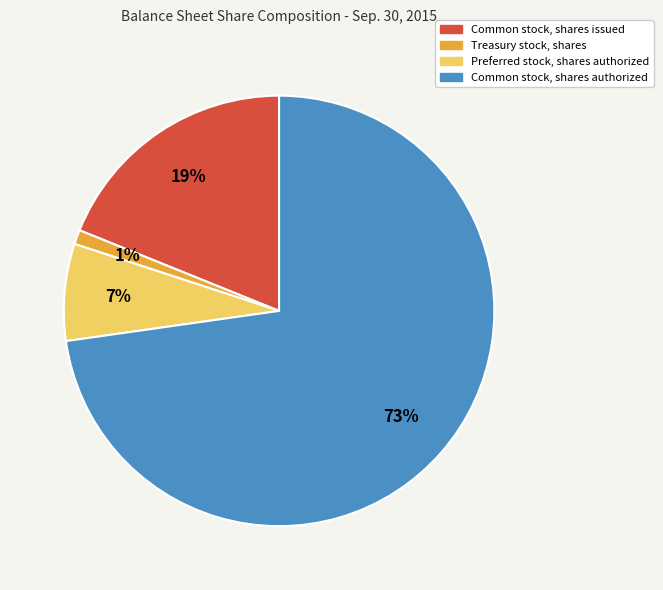

The Treasury stock, shares slice represents 1% of the pie. True or false?

True